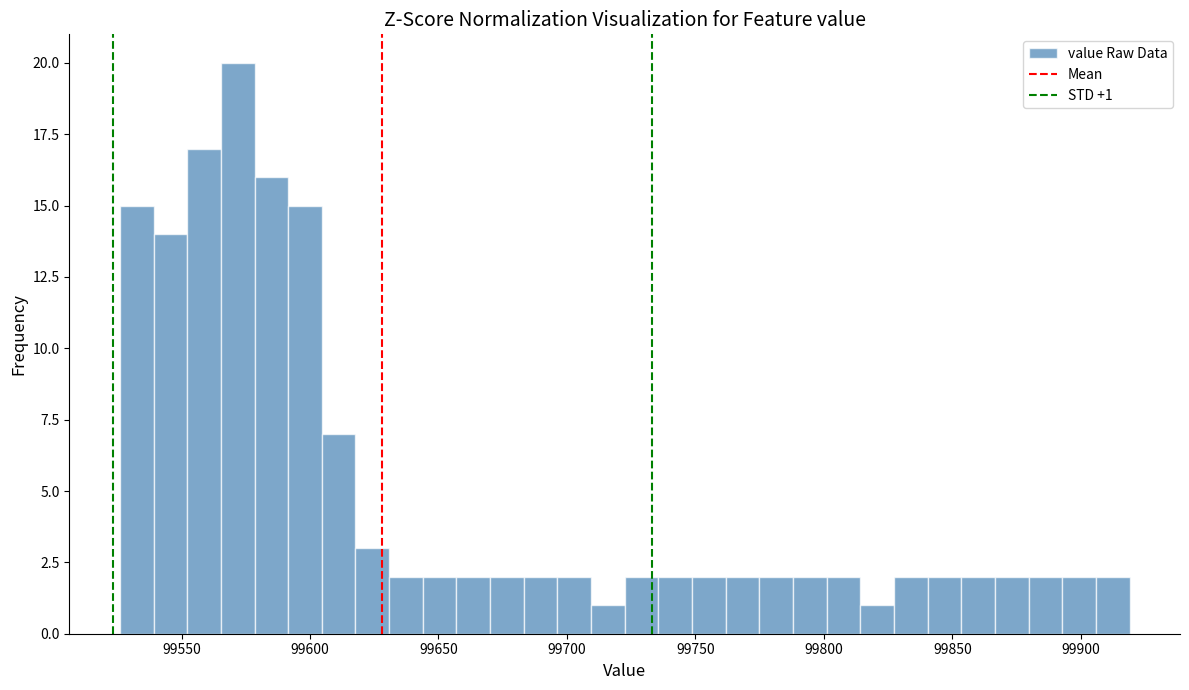

Around what value on the x-axis is the tallest bar? Give the approximate position of its centre, as read against the axis.

99570